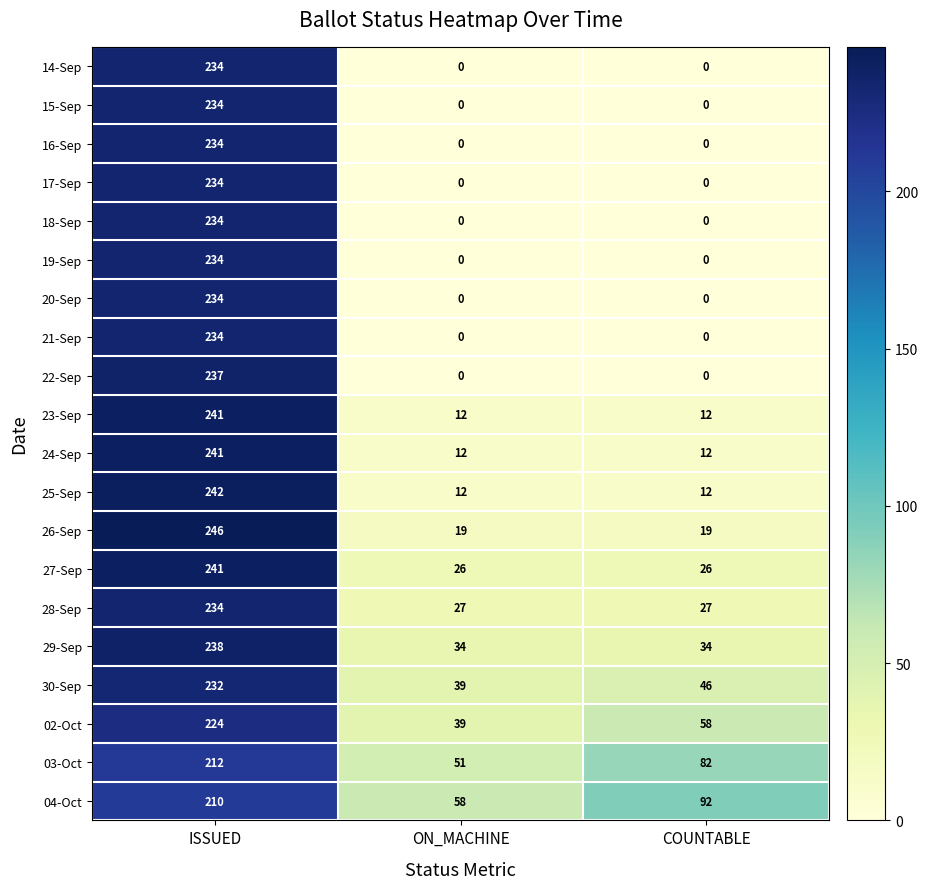

How many distinct data groups are displayed?

20